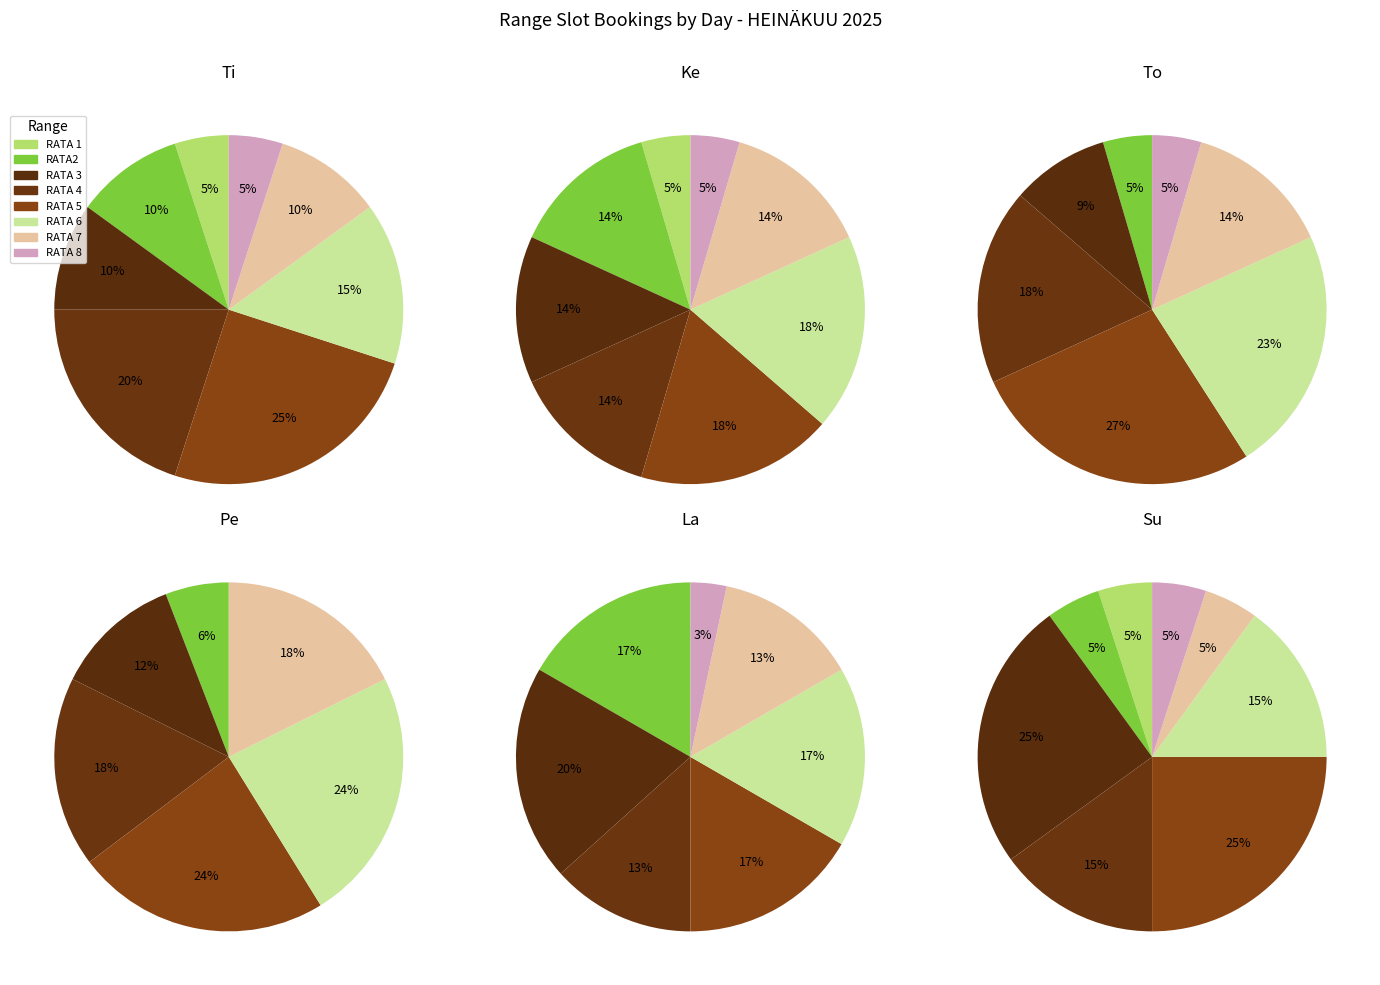

Count the number of slices in the pie.

6